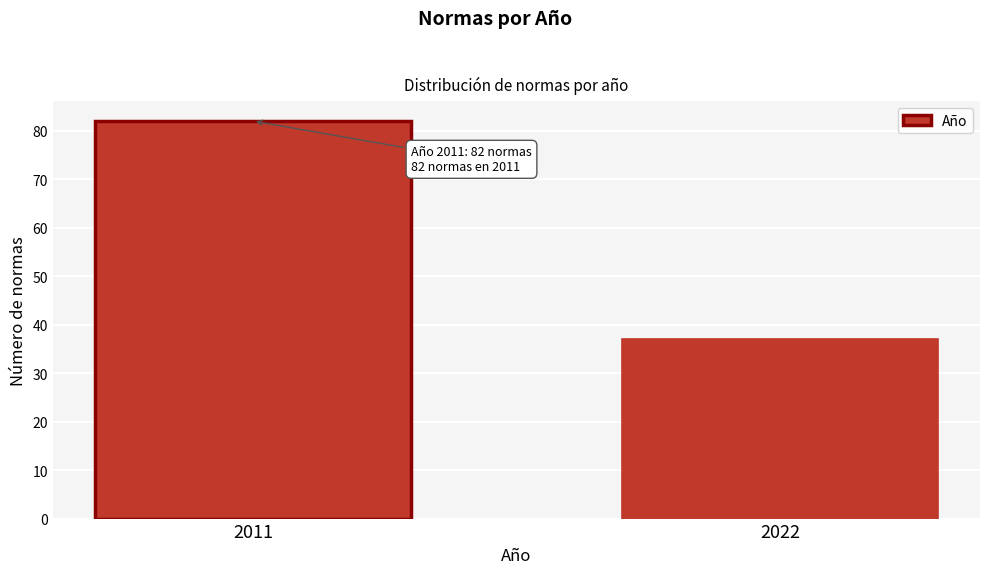

Reading left to right, transcribe all the data shown in this chart.

82	37